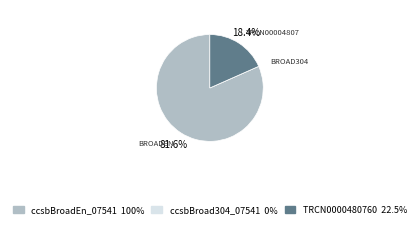

What portion of the pie excludes TRCN0000480760?

81.6%